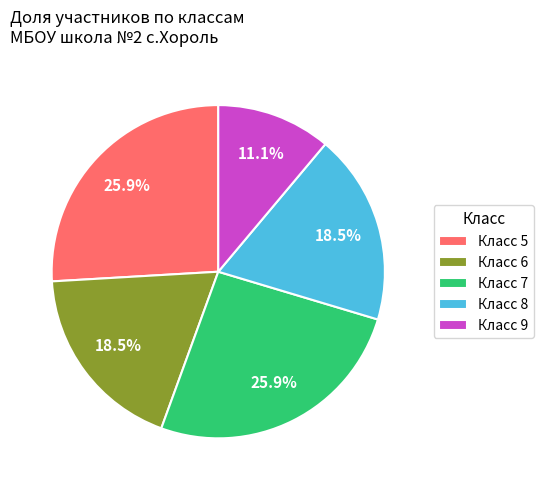

Is there a majority slice in this chart?

No